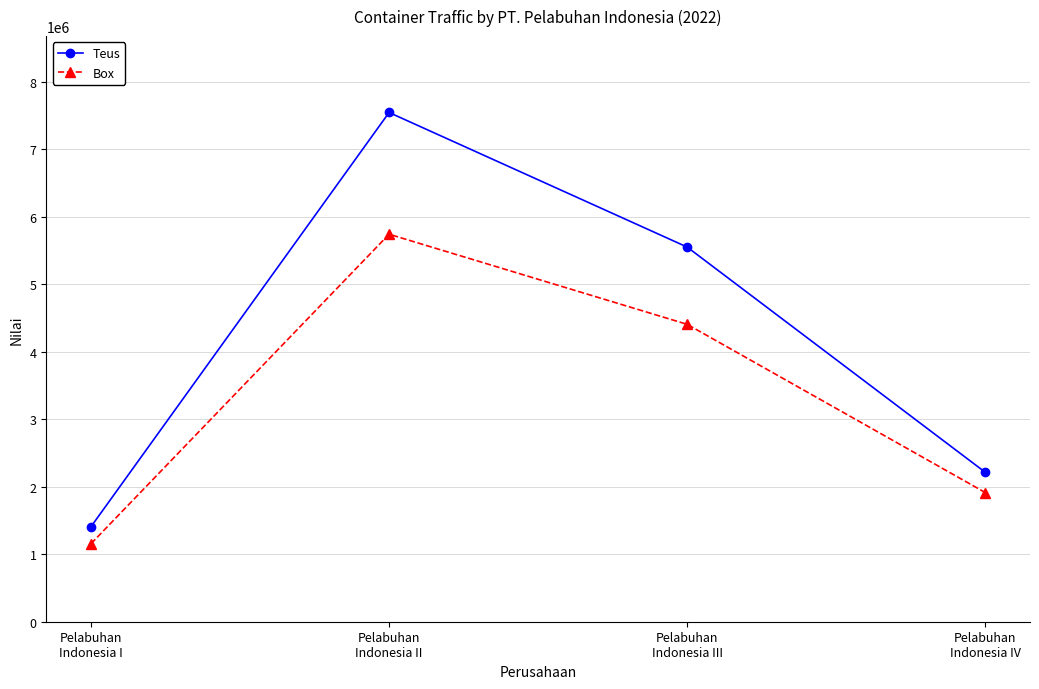

Which series has the largest range (max minus min)?

Teus